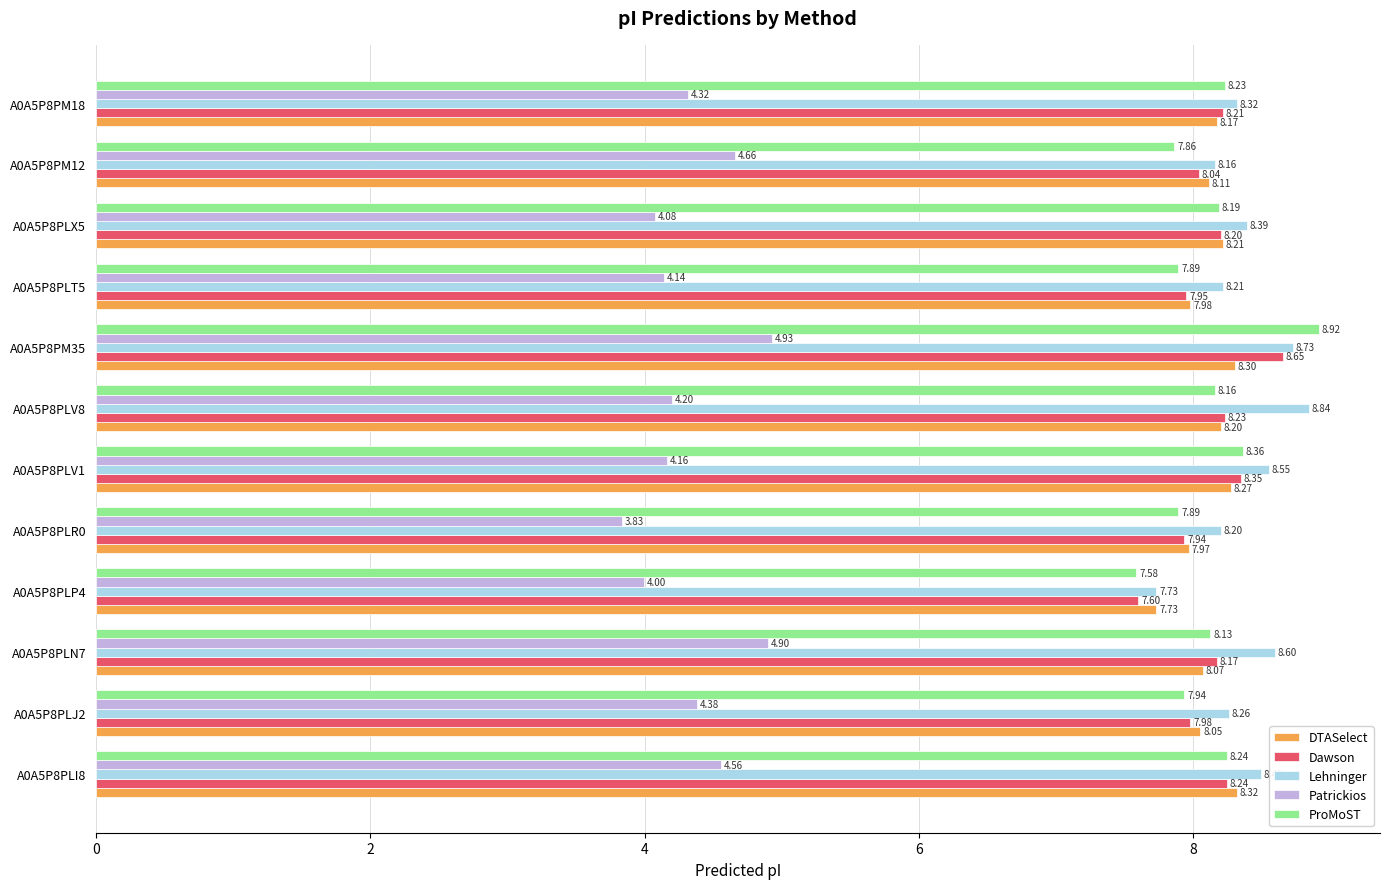

What is the sum of the ProMoST values at A0A5P8PLJ2 and A0A5P8PLT5?

15.8